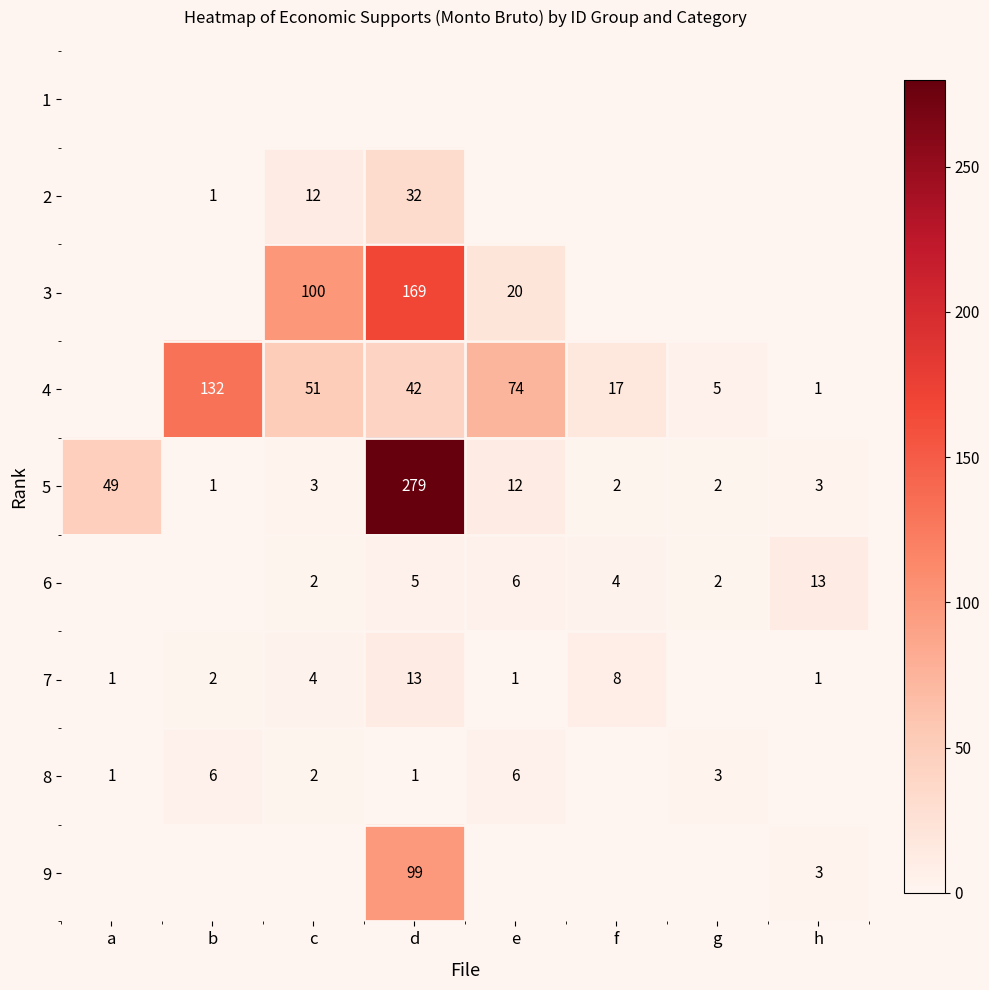

The value of 4 at c is 51. True or false?

True